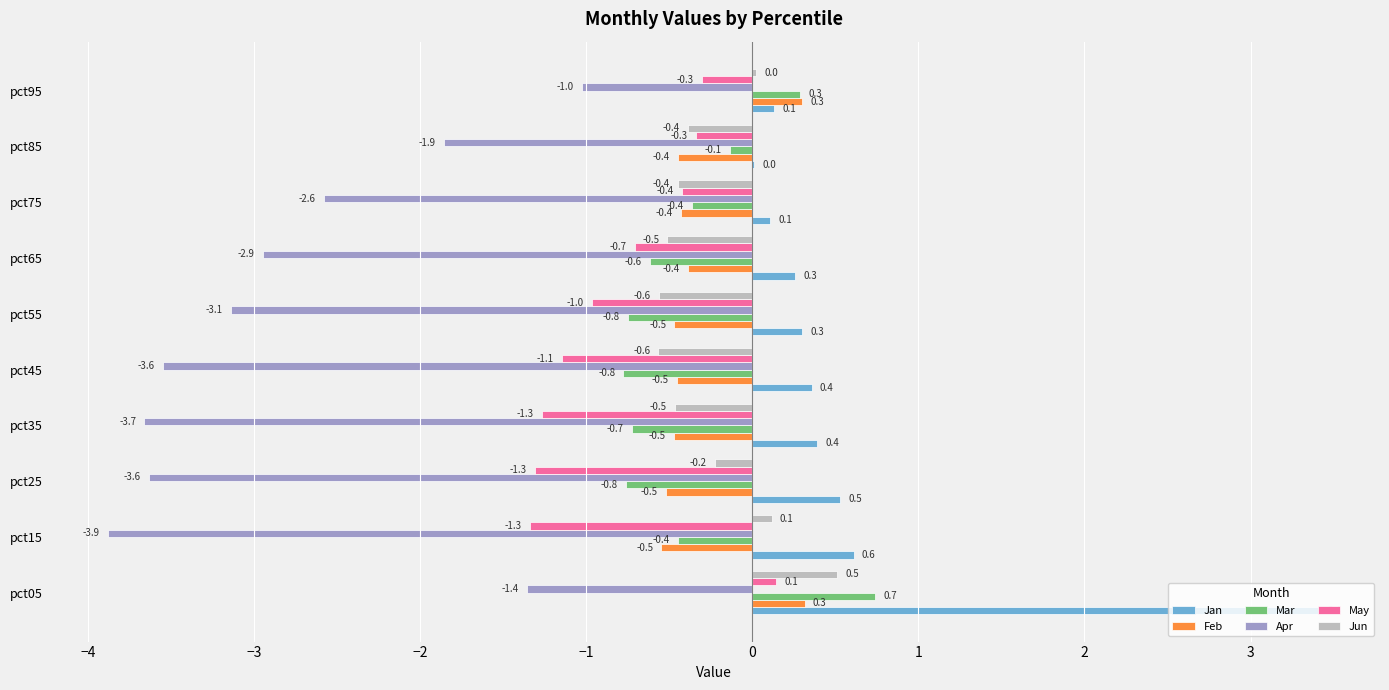

True or false: May has a value of -0.3 at pct65.

False